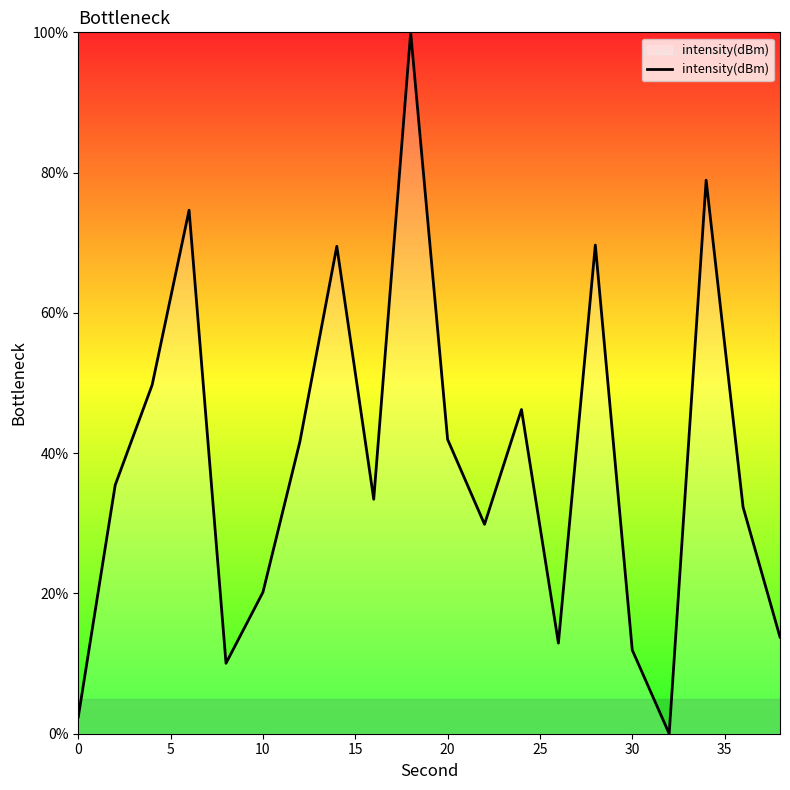

What is the maximum value shown in the chart?

100.0